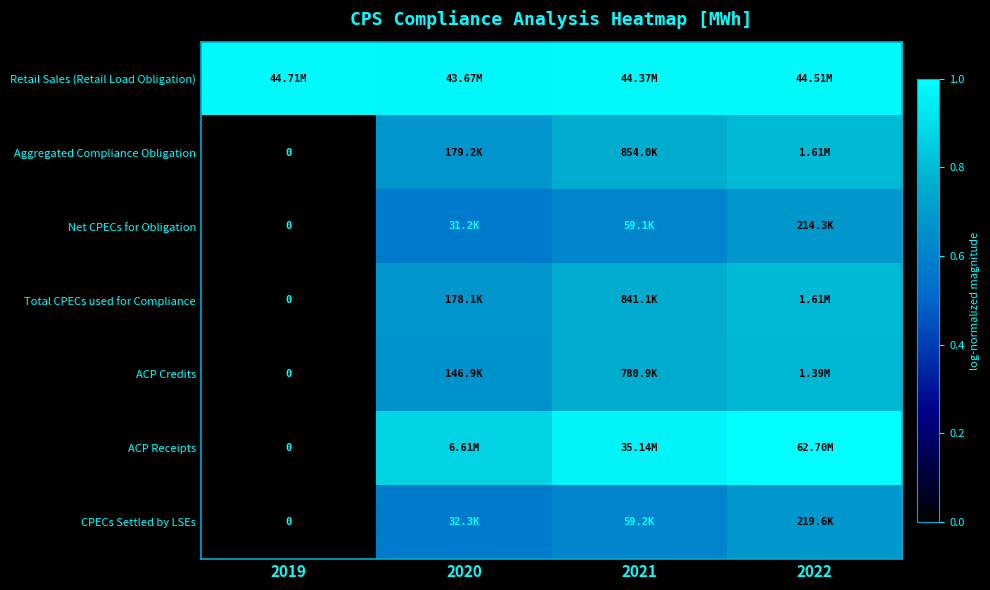

Which has a higher value, 2022 or 2020?

2022